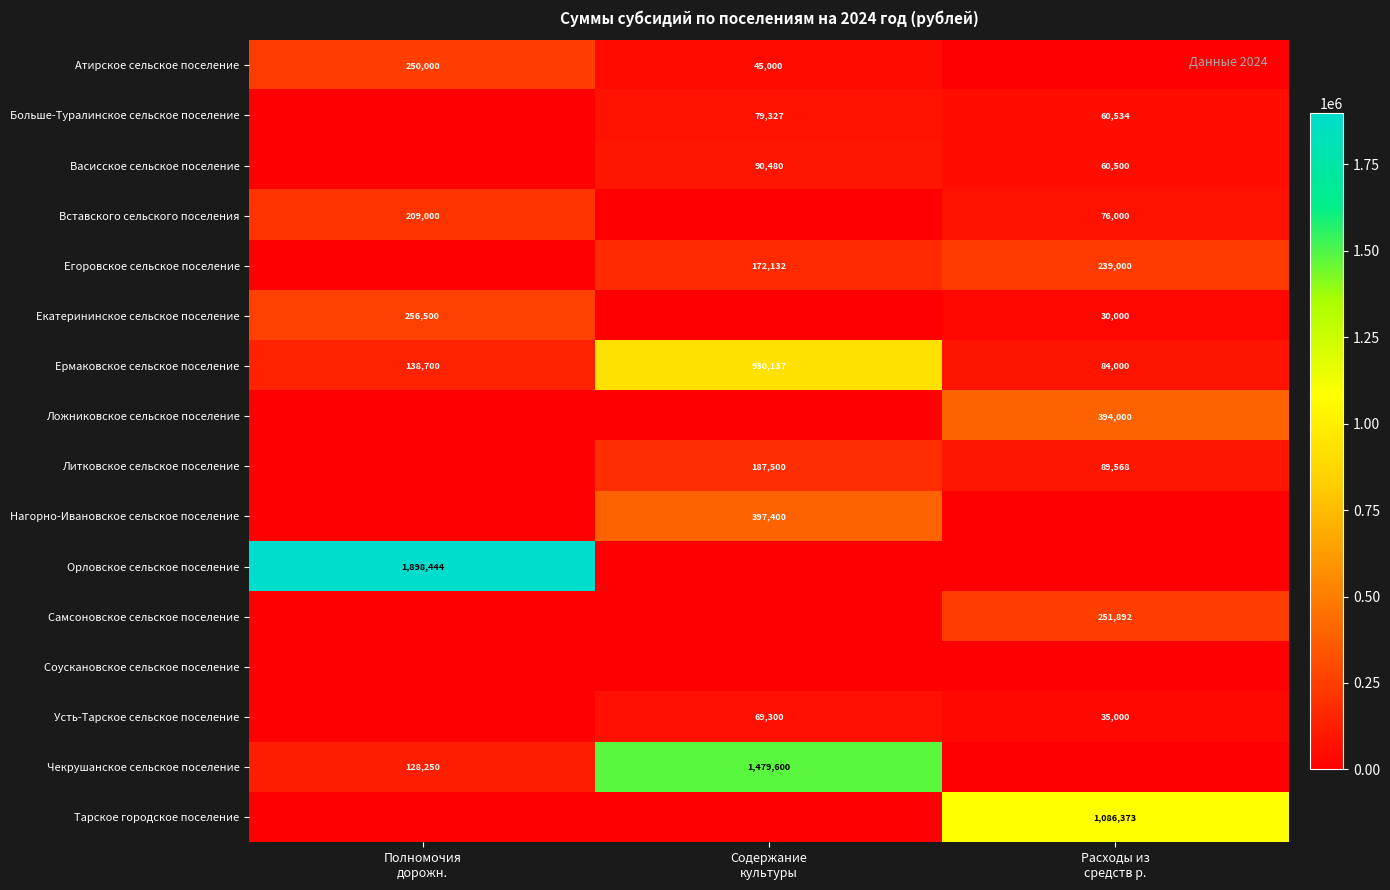

What is the difference between the maximum and minimum values in the Екатерининское сельское поселение series?

256500.0